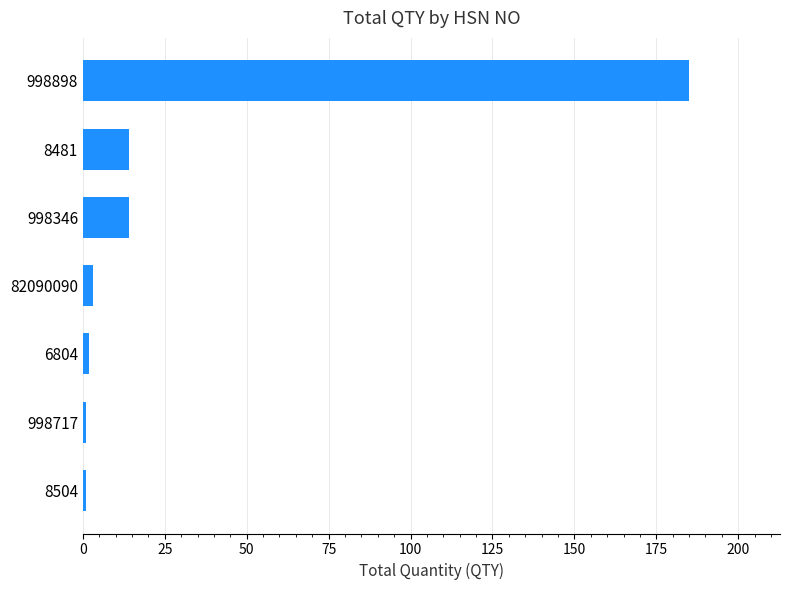

How many distinct data groups are displayed?

1